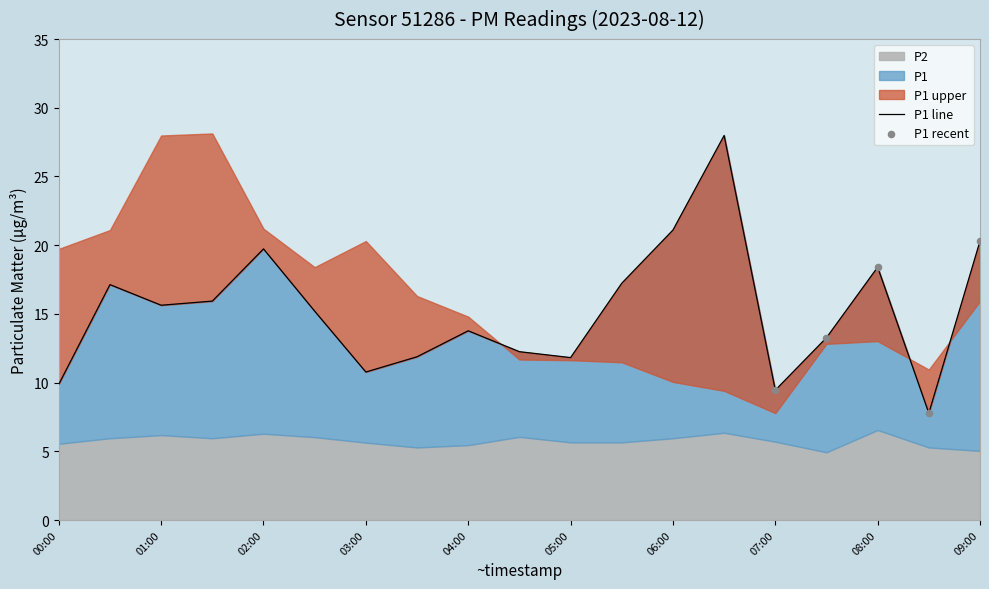

Which series reaches the maximum Y coordinate?

P1_upper